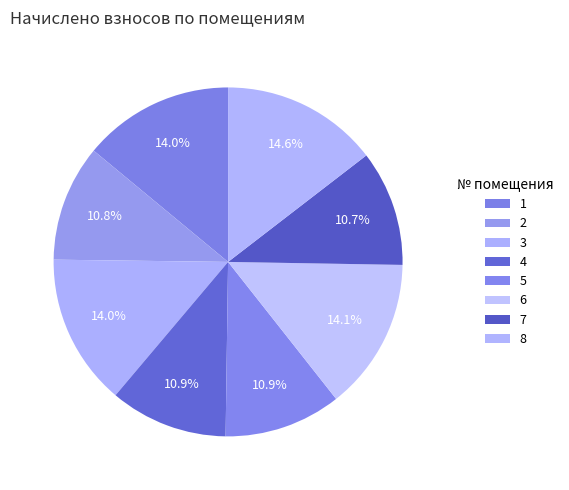

How many segments does this pie chart have?

8